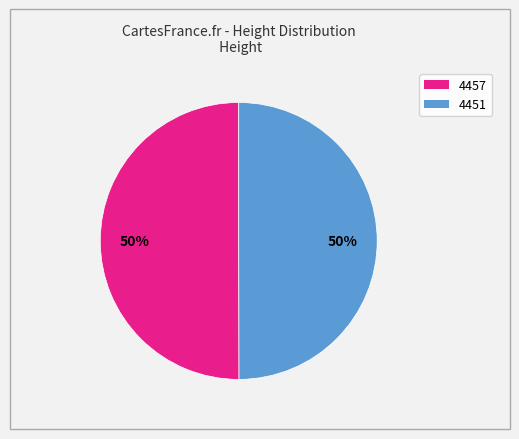

The 4457 slice represents 36% of the pie. True or false?

False